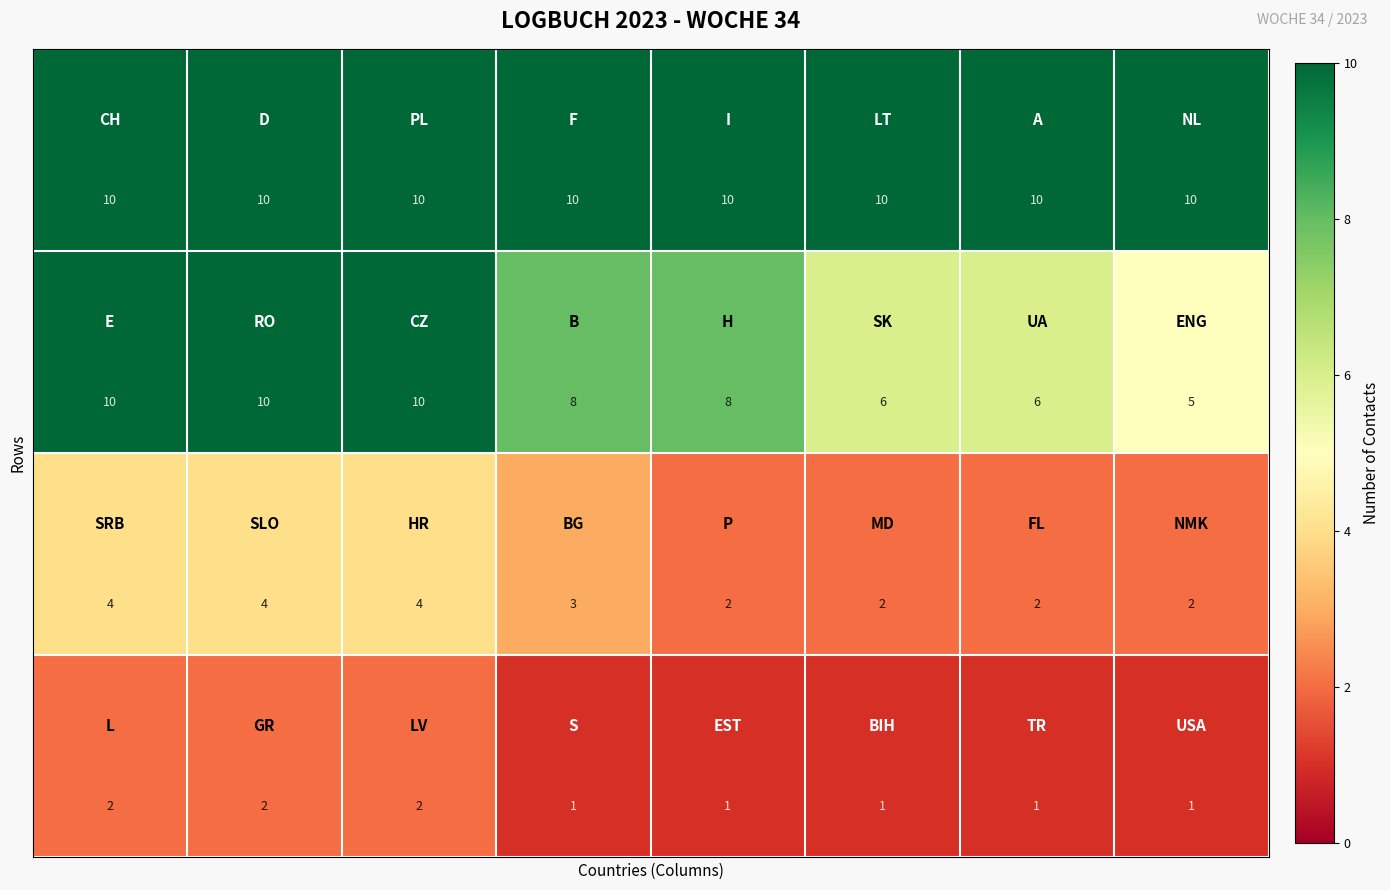

What is the maximum value shown in the chart?

10